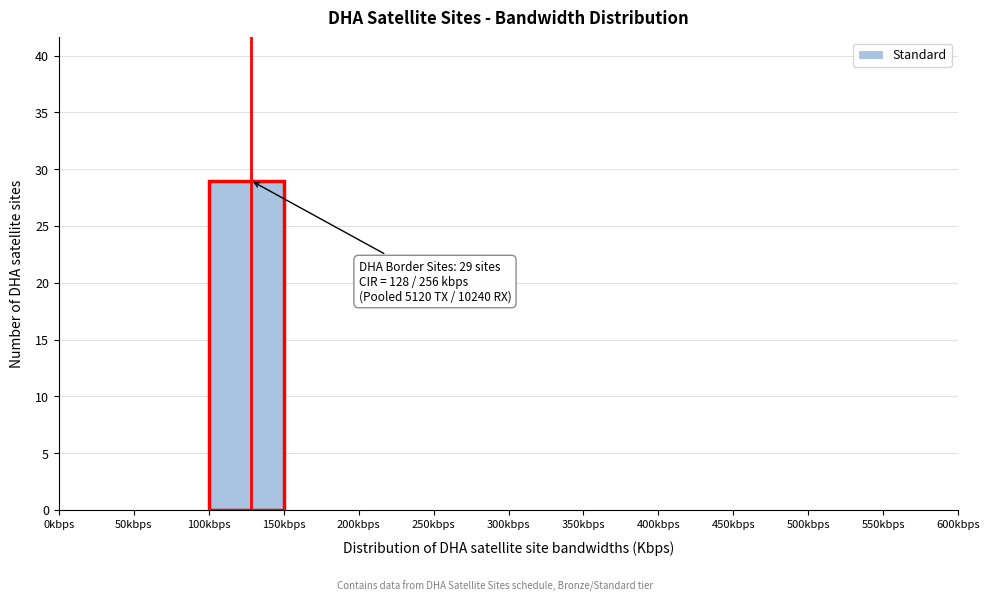

Over which range of the x-axis is the bar tallest?

100 to 150